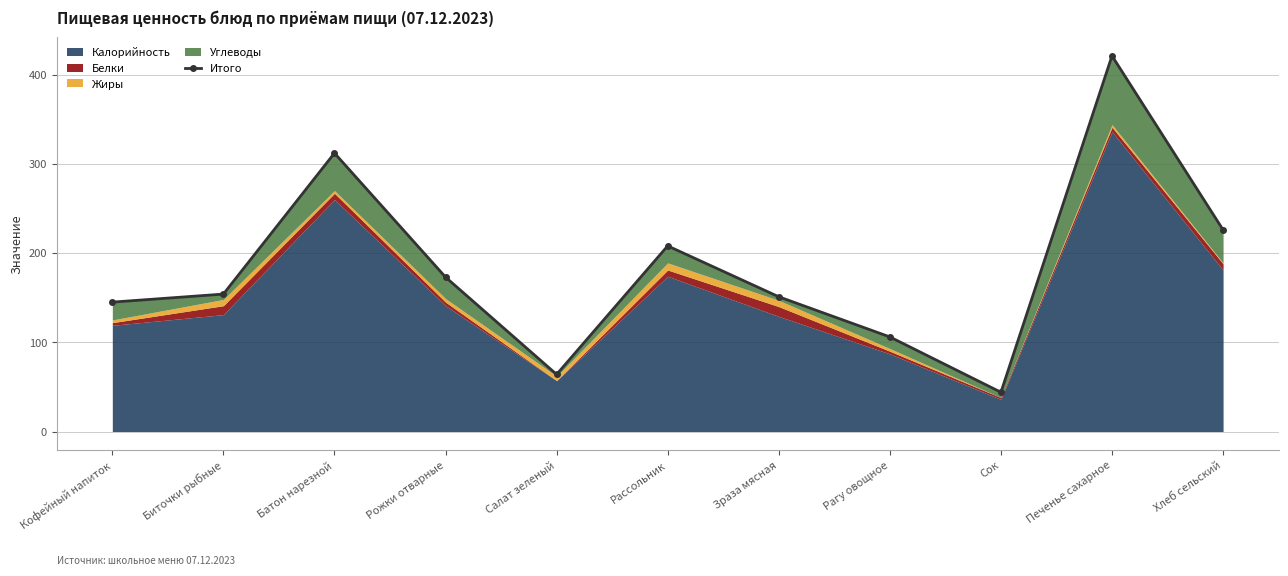

What is the change in value from Биточки рыбные to Сок?

-110